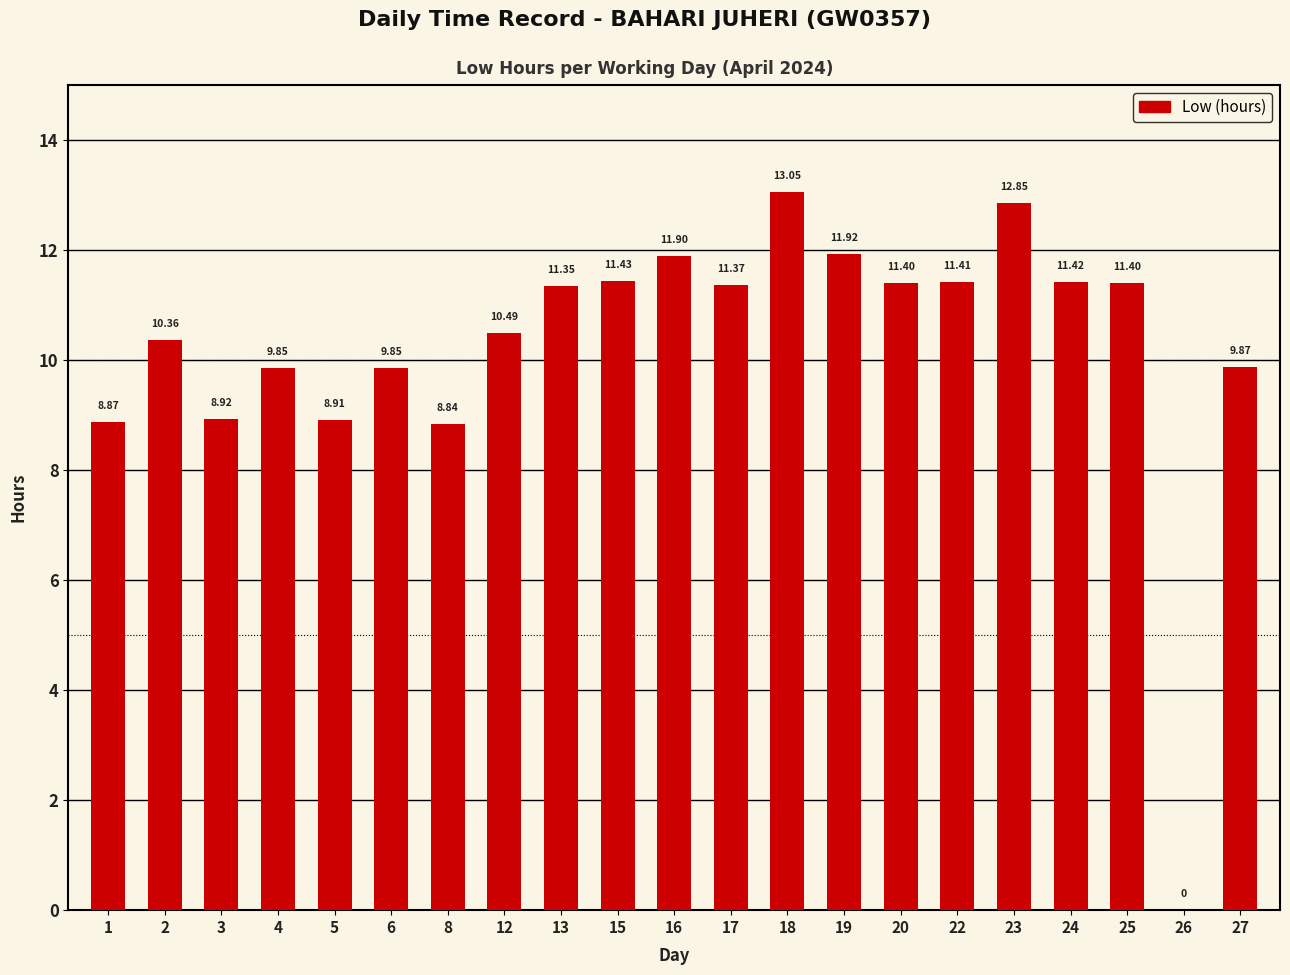

Which has a higher value, 17 or 20?

20